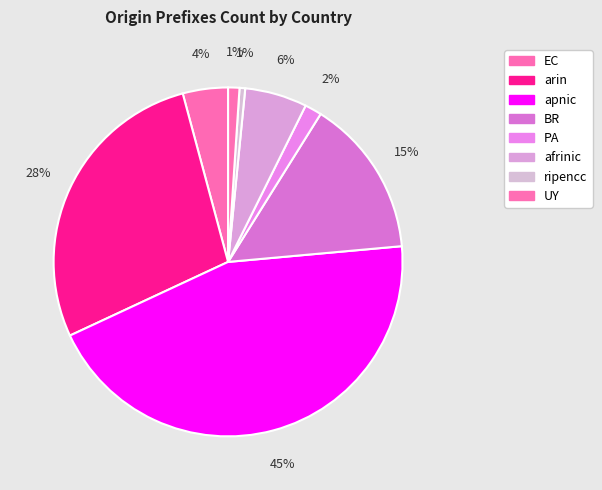

Approximately how many times larger is the value at BR compared to arin?

0.5